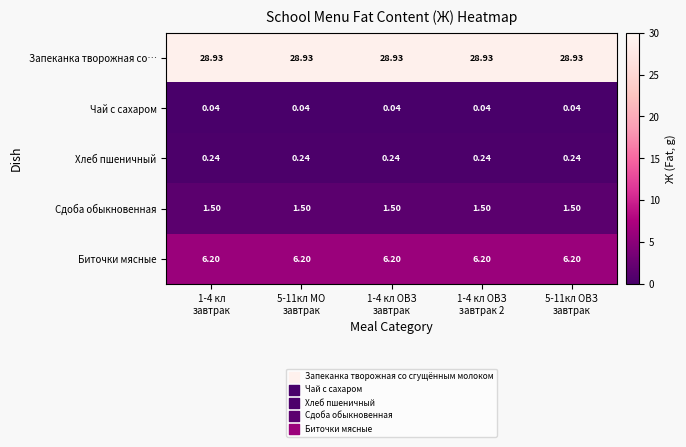

Rank the series by their maximum value, from highest to lowest.

Запеканка творожная со…, Биточки мясные, Сдоба обыкновенная, Хлеб пшеничный, Чай с сахаром